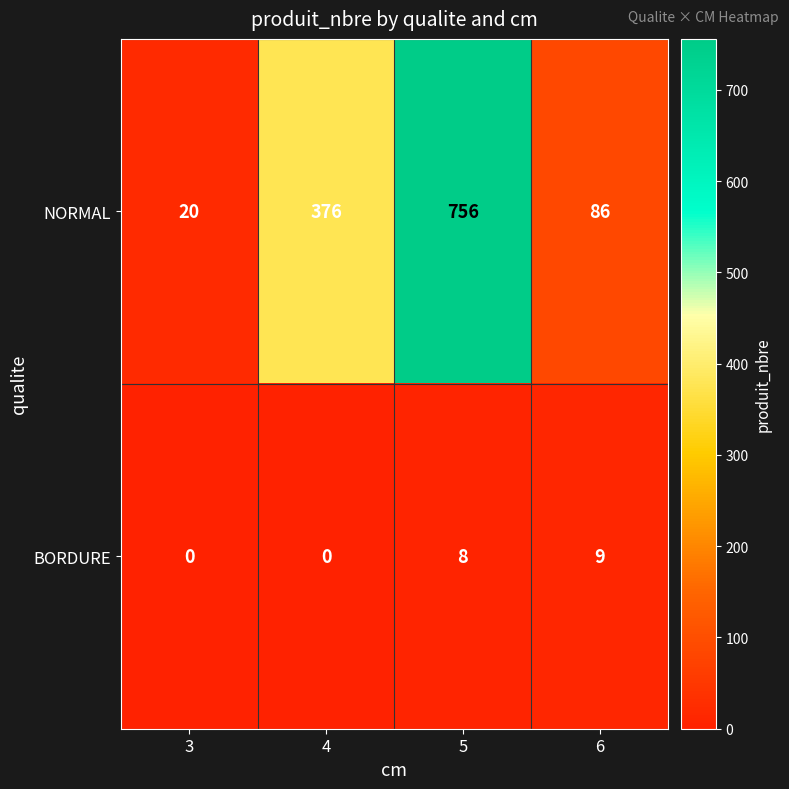

Which series has the widest spread of values?

NORMAL